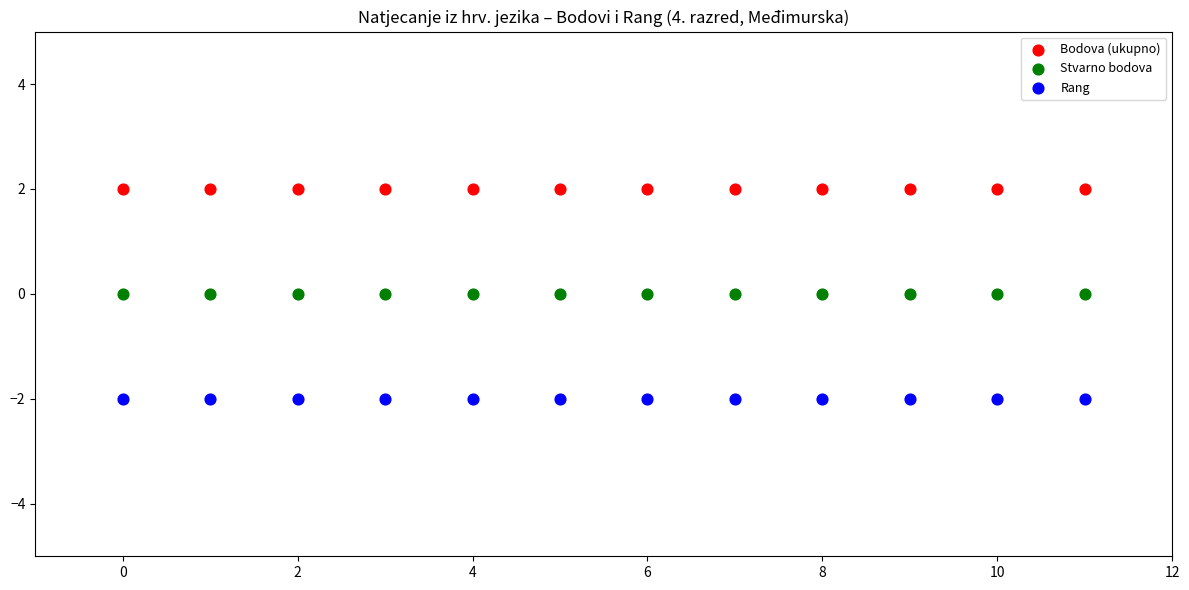

What are all the series names shown in the legend?

Bodova (ukupno), Stvarno bodova, Rang